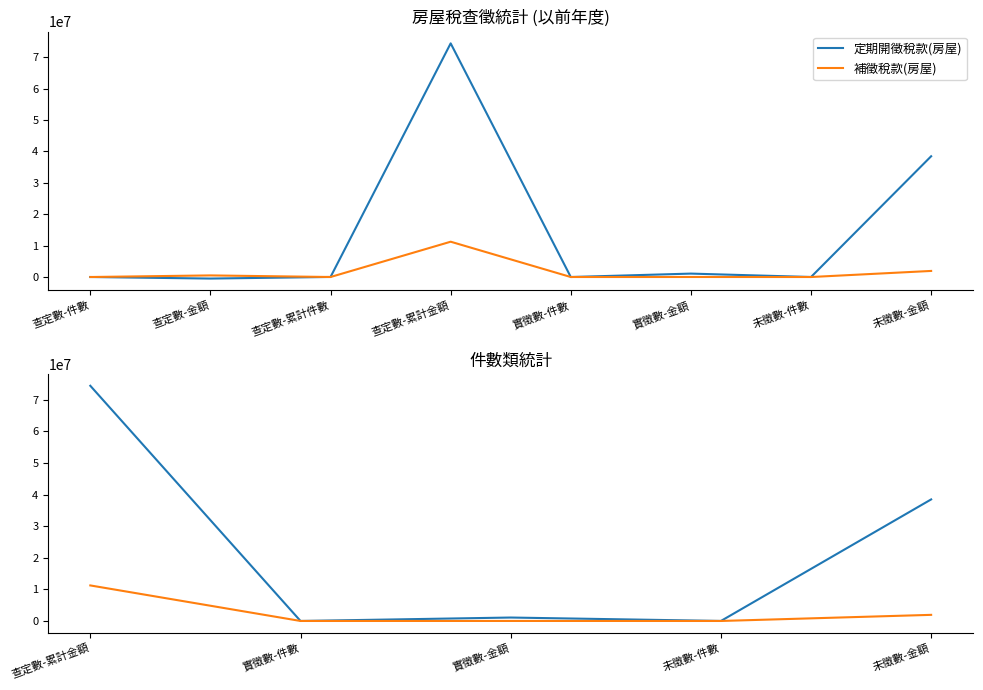

Read the 定期開徵稅款(房屋) value at 實徵數-件數, to the nearest 50.

250